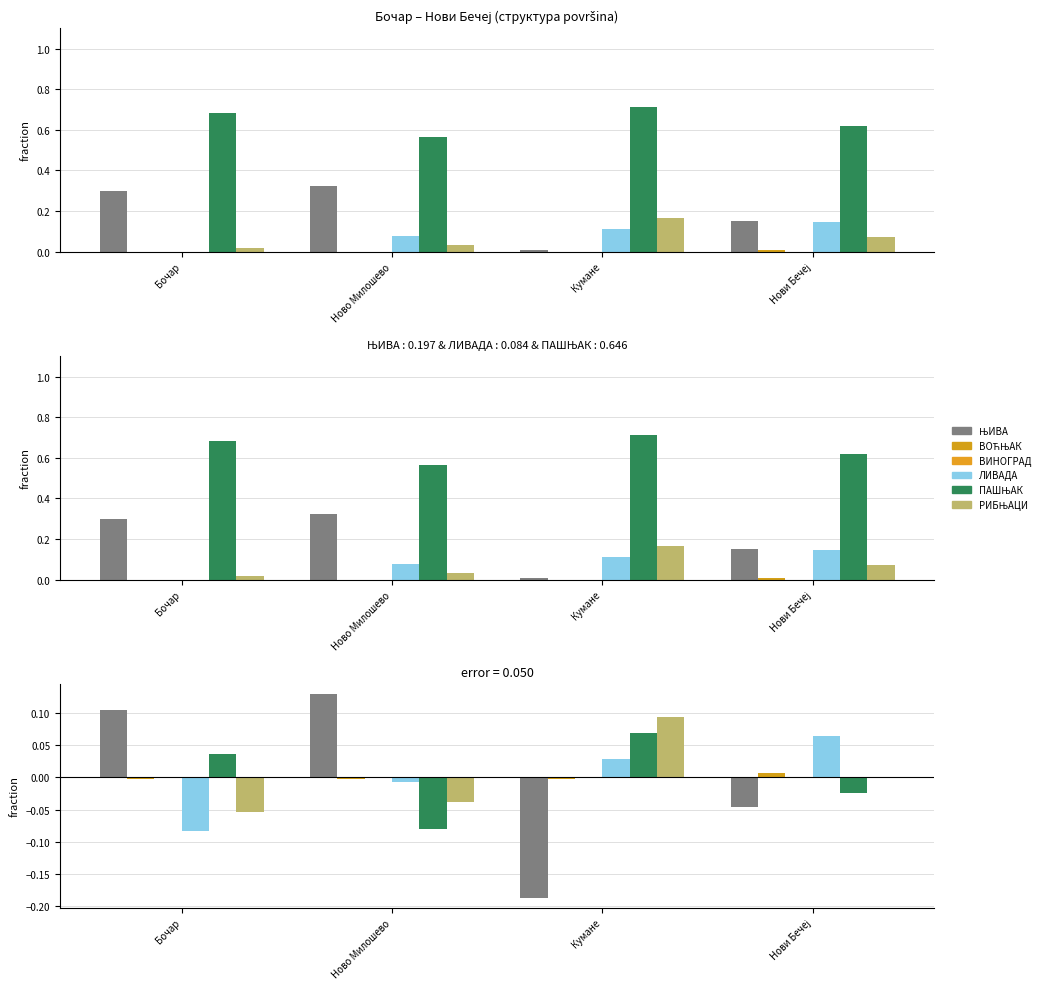

What is the lowest value of the ЊИВА series?

-0.2